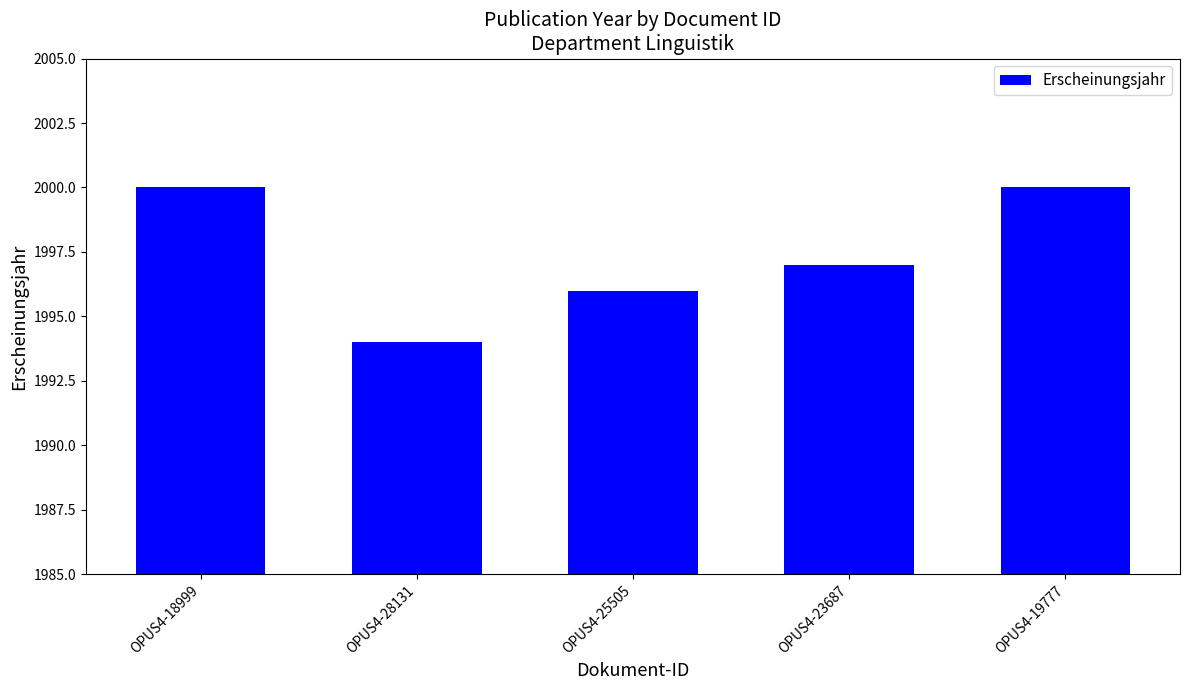

How many bars are there in total?

5